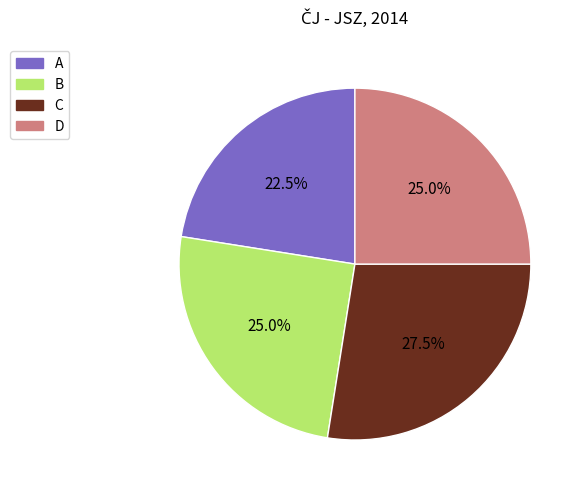

How many segments does this pie chart have?

4